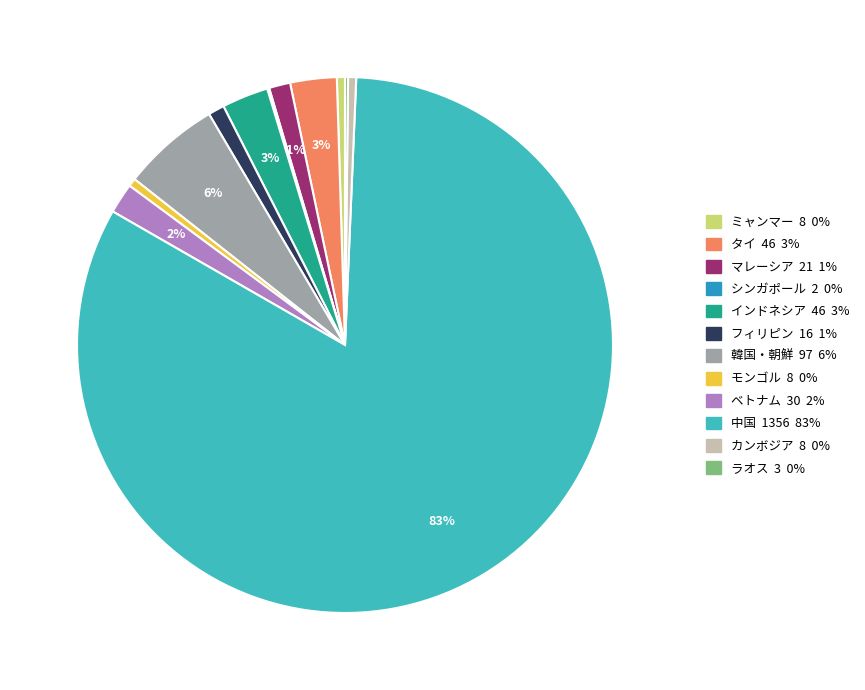

The マレーシア slice represents 1% of the pie. True or false?

True